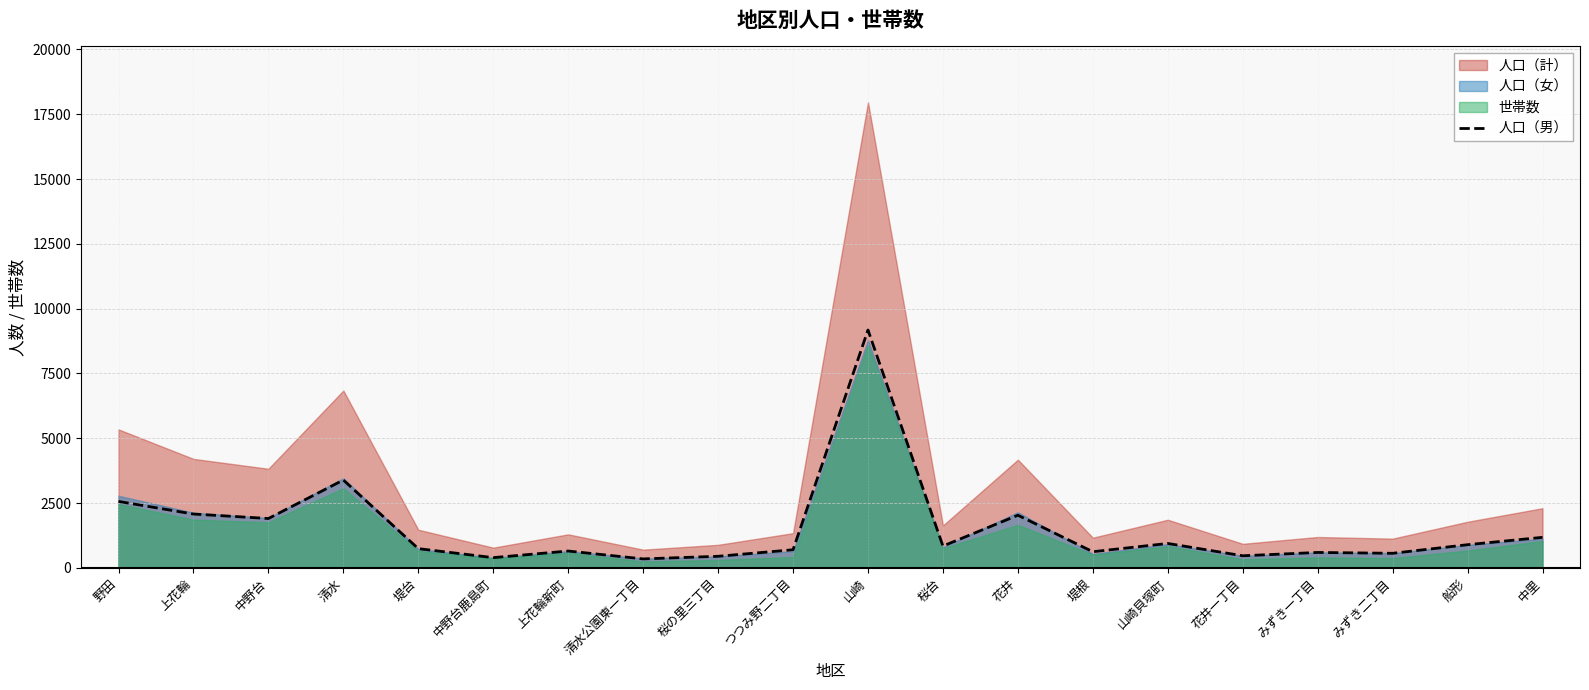

Reading left to right, list all the values displayed in this chart.

2561	2075	1902	3387	740	393	648	344	445	697	9175	840	2029	621	940	465	593	560	892	1176